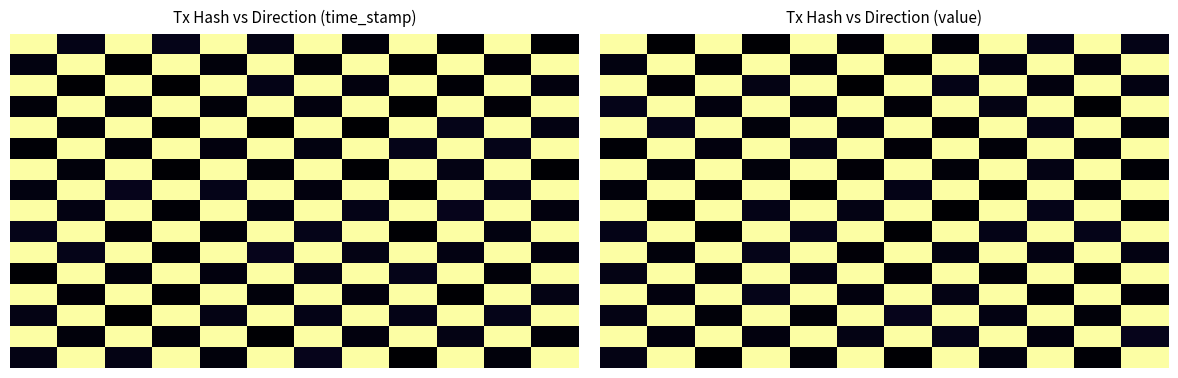

At which category is the sum across all series the highest?

9